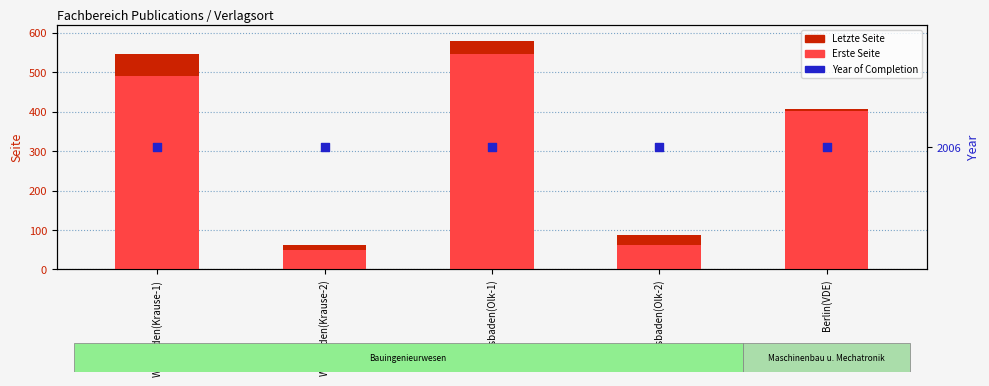

What is the total value across all series at Berlin(VDE)?

2813